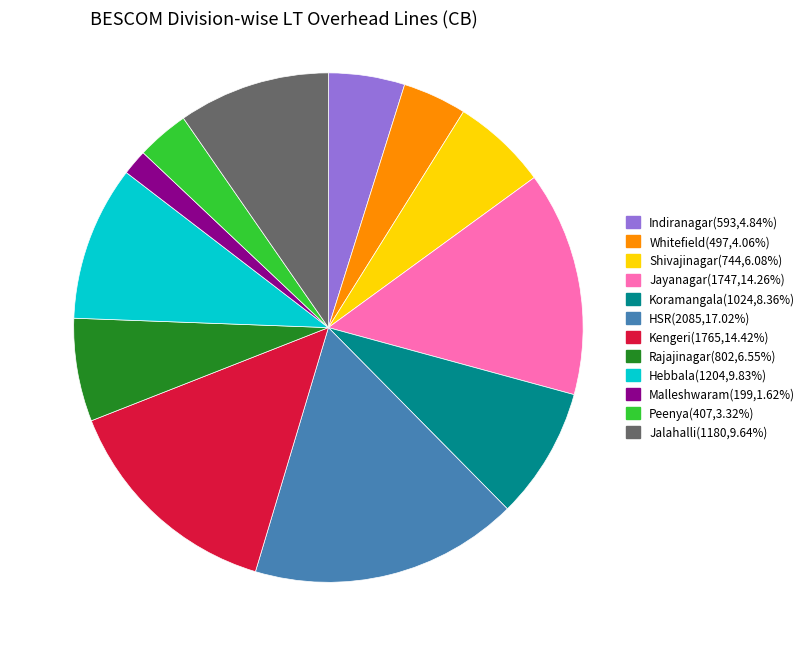

Combined, do Hebbala(1204,9.83%) and Peenya(407,3.32%) account for over 50%?

No